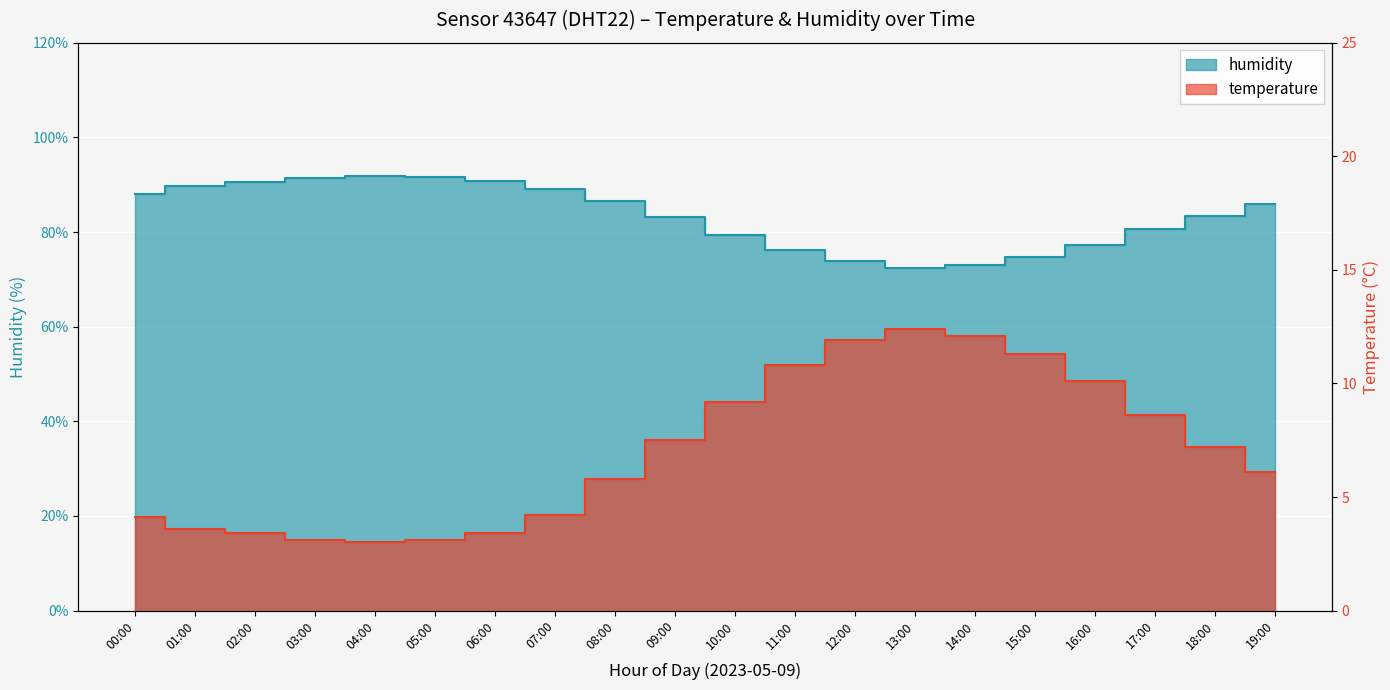

At which category is the sum across all series the highest?

04:00